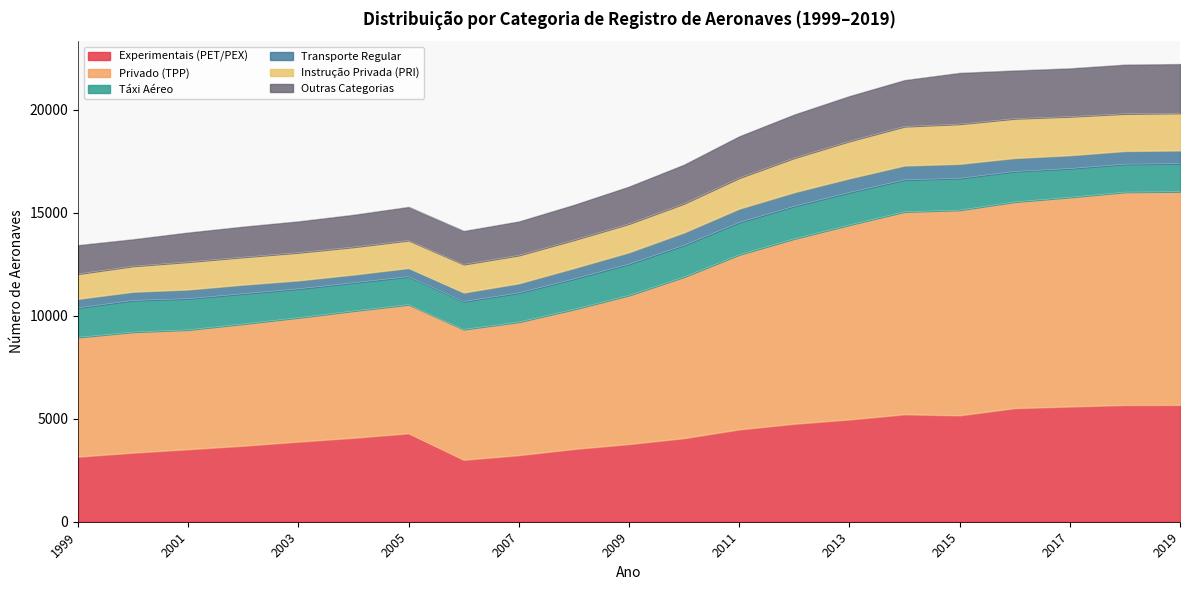

What is the maximum value for Experimentais (PET/PEX)?

5665